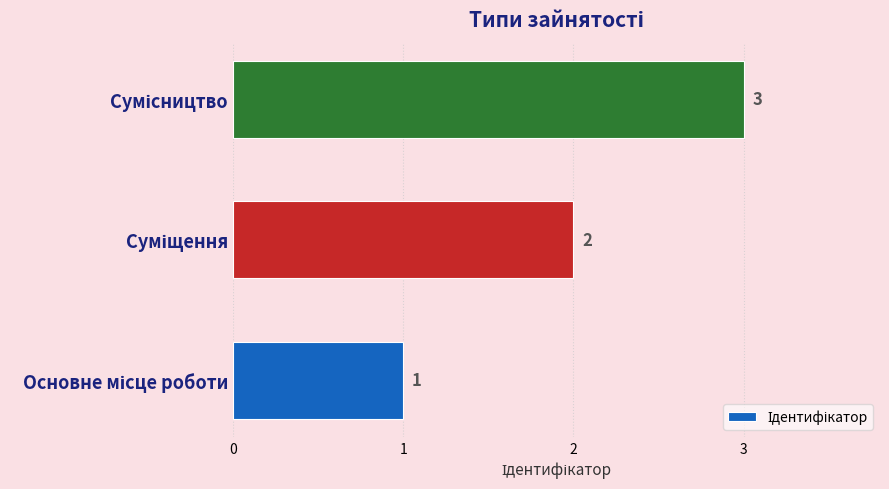

What is the greatest value displayed?

3